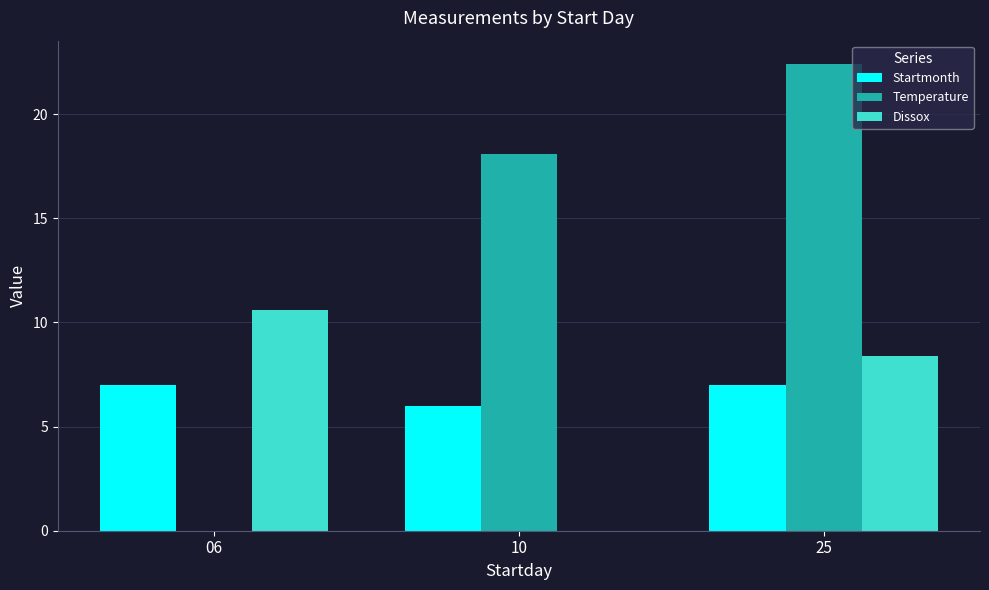

The value of Temperature at 06 is 0.0. True or false?

True